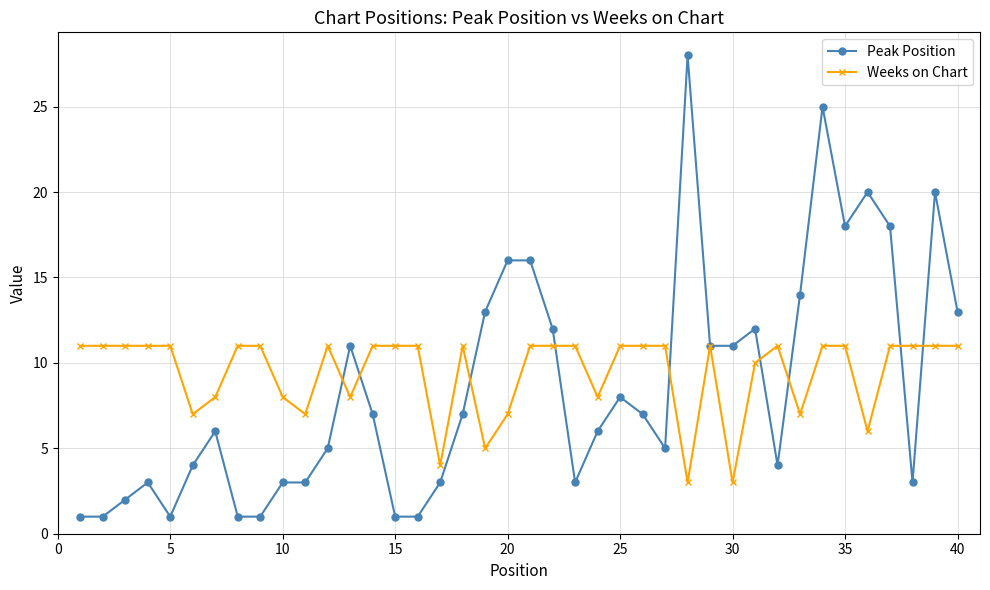

What is the greatest value displayed?

28